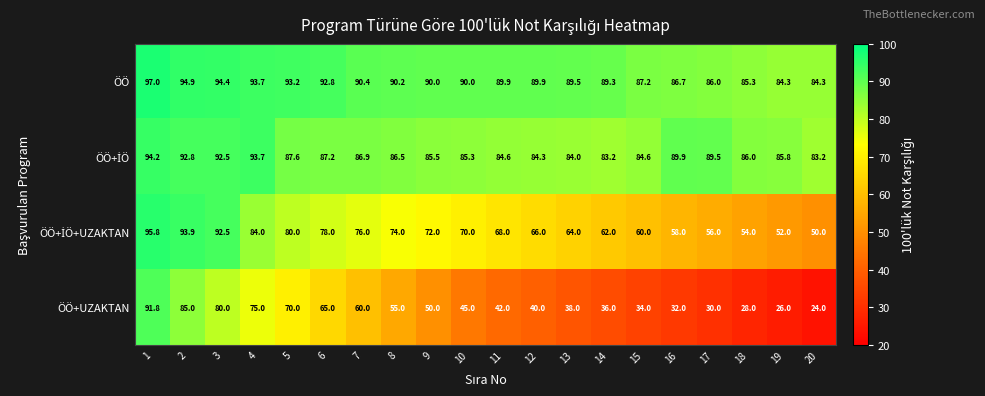

How many categories are shown in the chart?

20